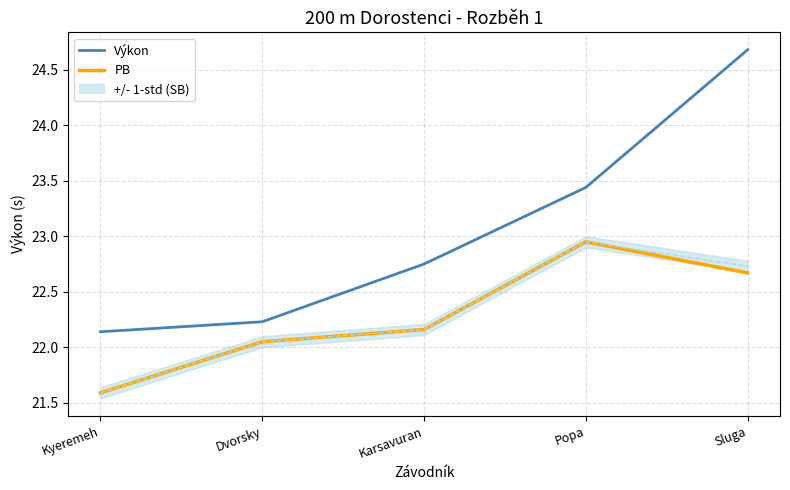

What is the difference between the maximum and minimum values in the PB series?

1.4